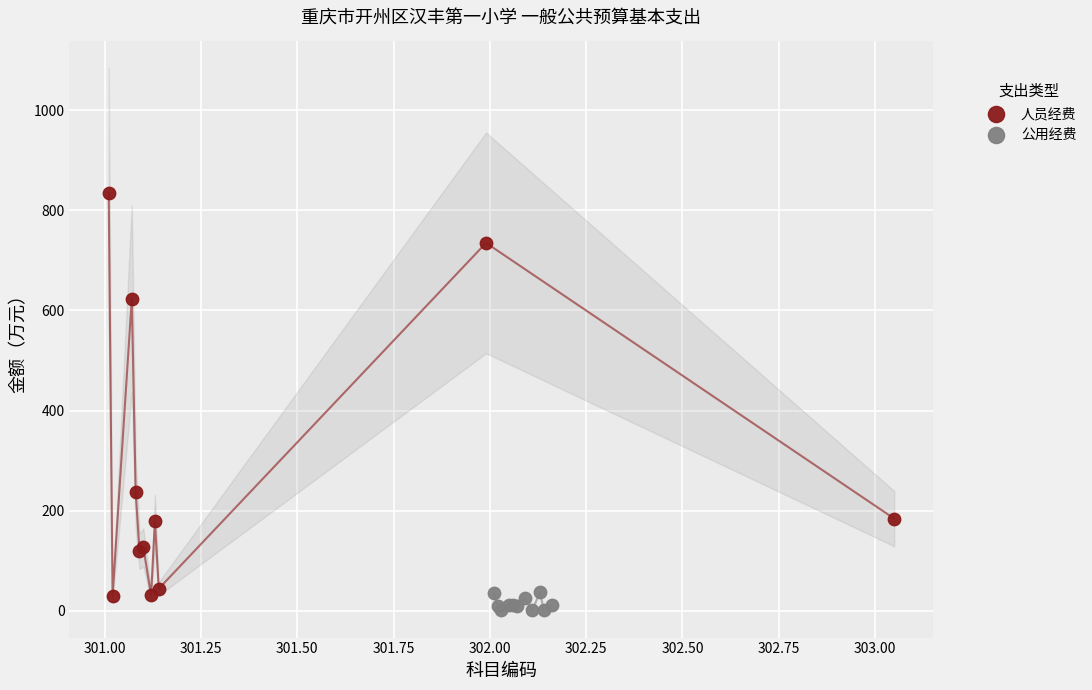

Which series contains the highest Y value?

人员经费